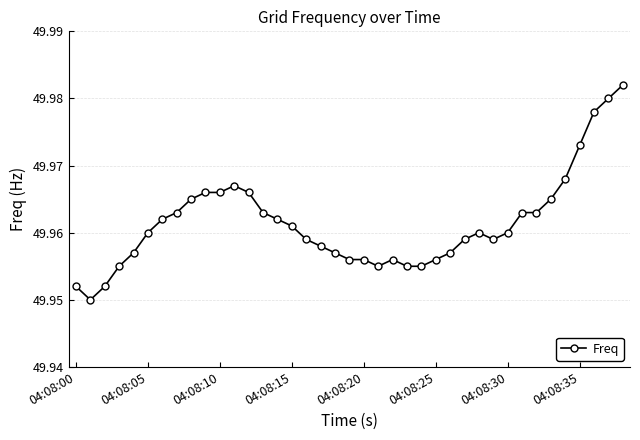

Count the values in the range 49 to 50.

39